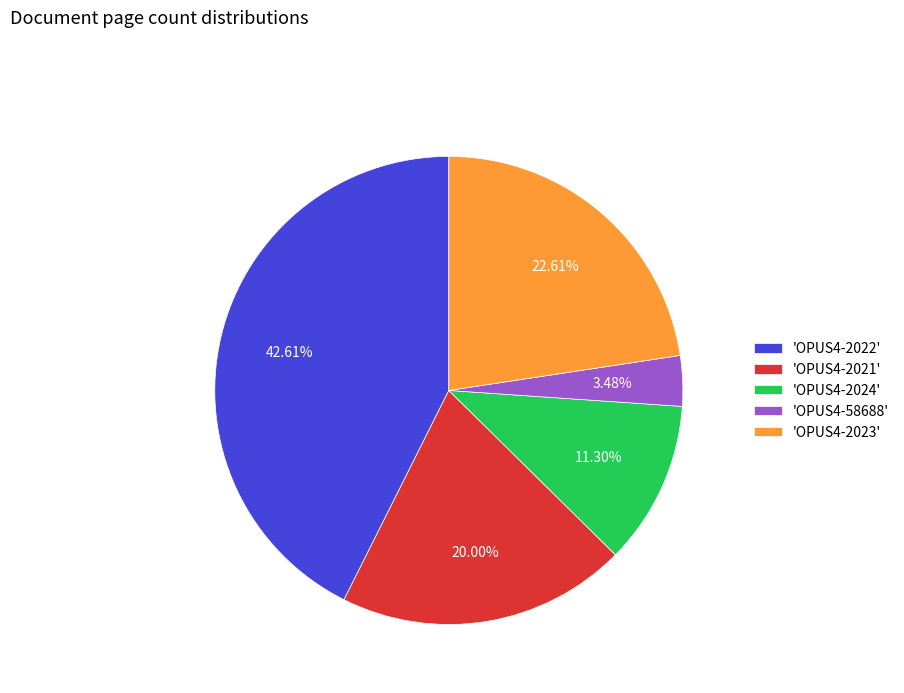

Is the sum of 'OPUS4-2024' and 'OPUS4-2022' greater than half?

Yes